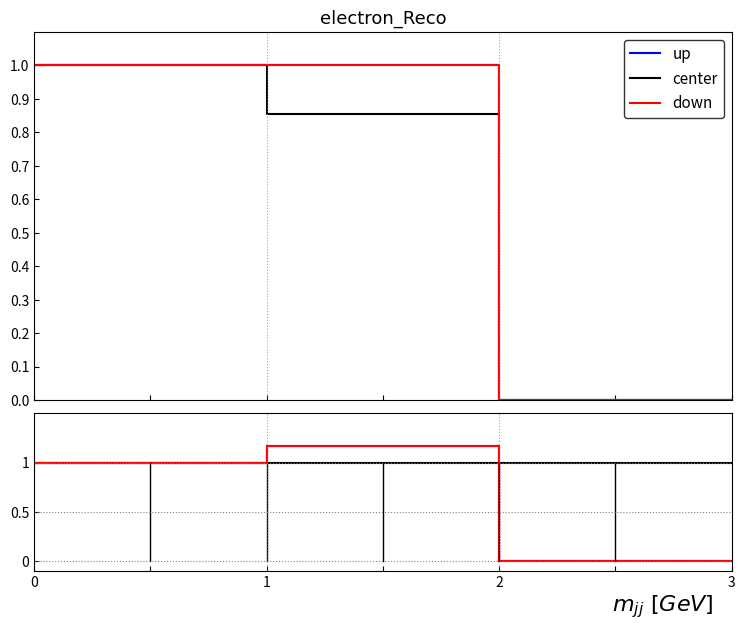

How many distinct data groups are displayed?

3